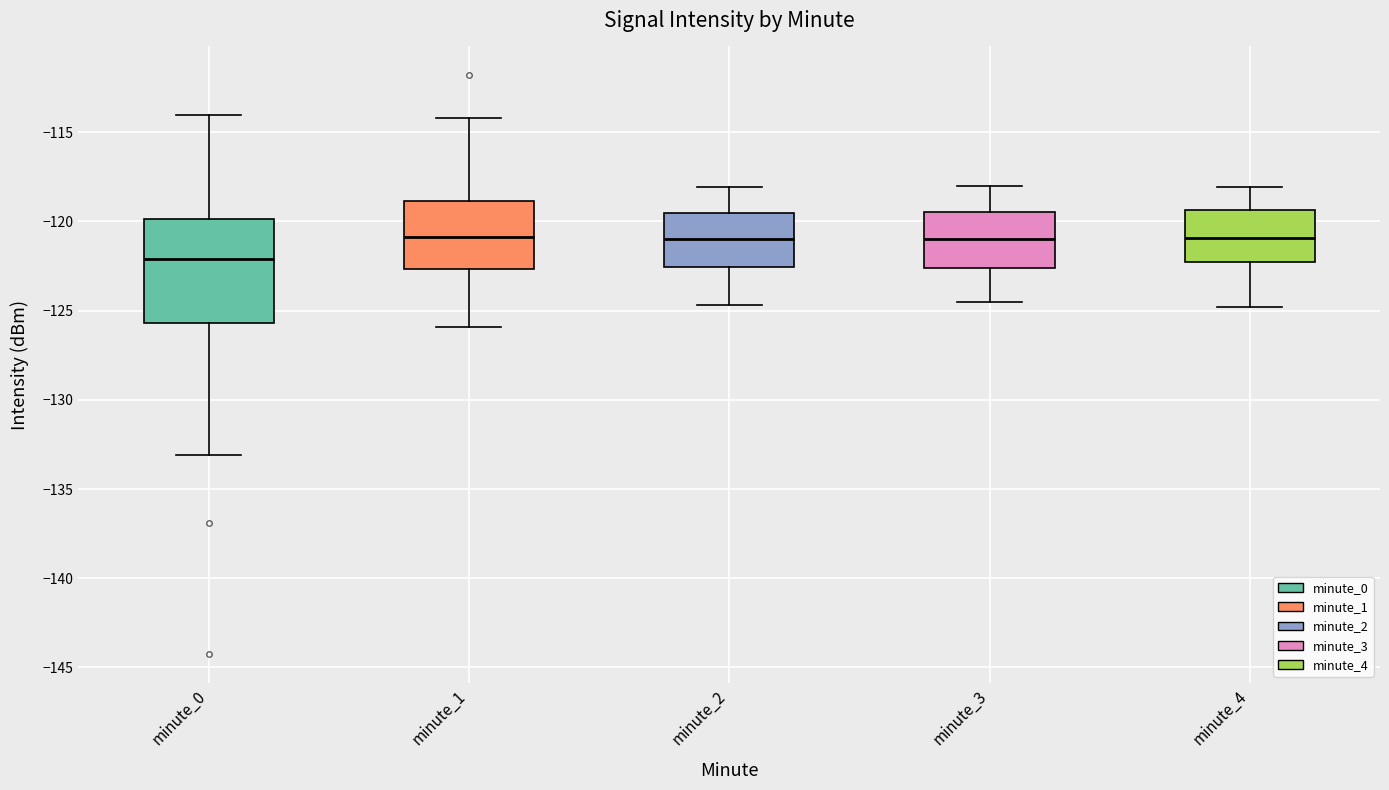

Where is the upper edge of the box for minute_0 on the y-axis? The values are not printed on the chart, so give them approximately, as read against the axis.

-120.0